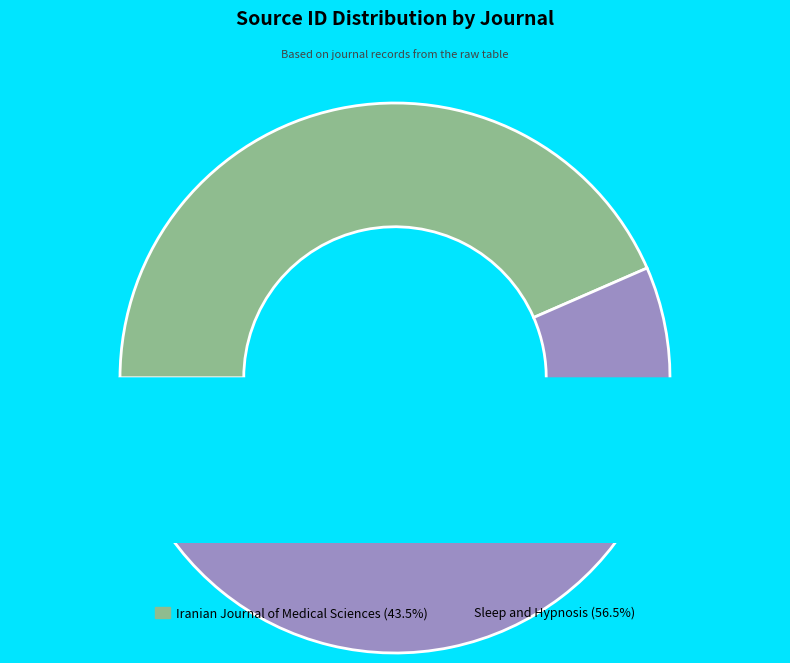

Is it true that Sleep and Hypnosis is 57% of the pie?

True